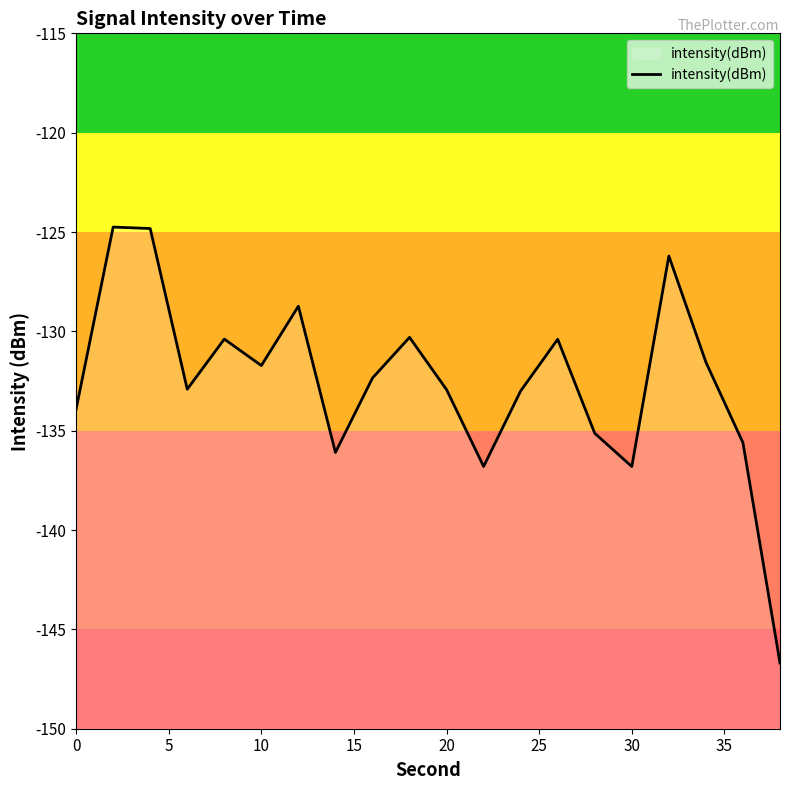

How many lines are shown in the chart?

1